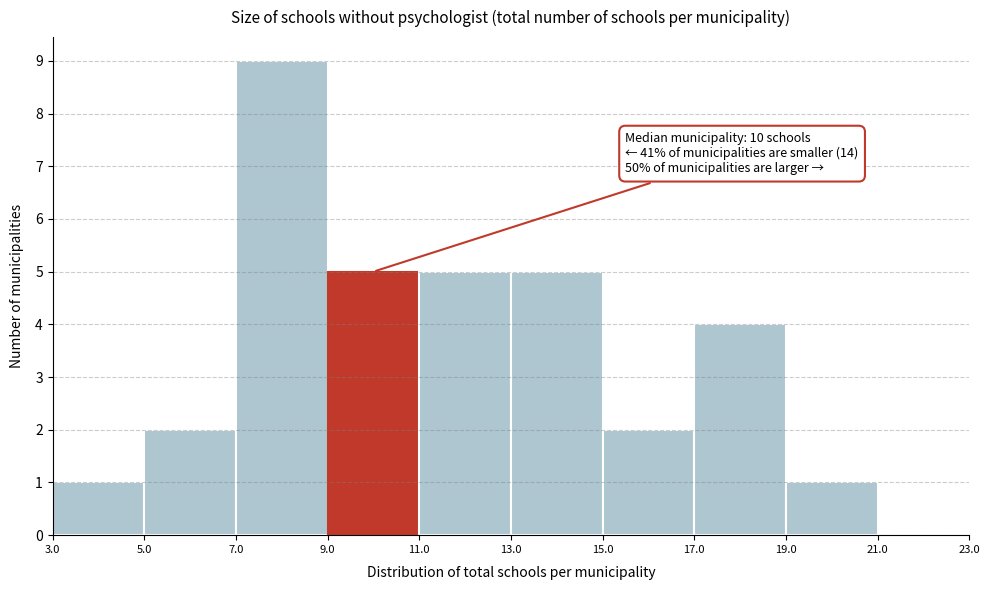

Over which range of the x-axis is the bar tallest?

7.0 to 9.0